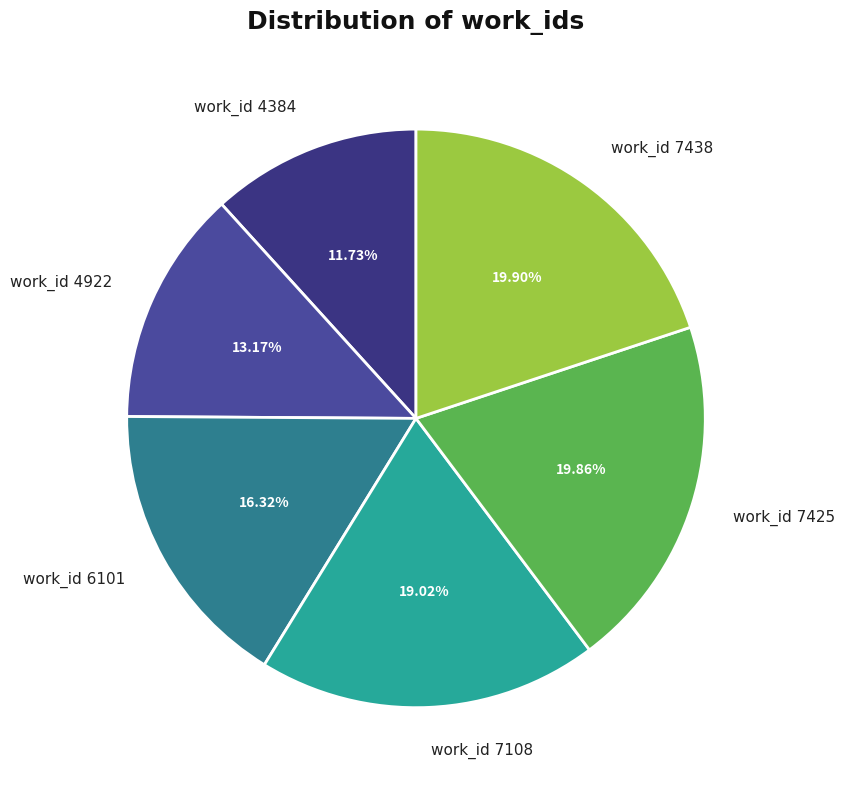

Is it true that work_id 7425 is 20% of the pie?

True